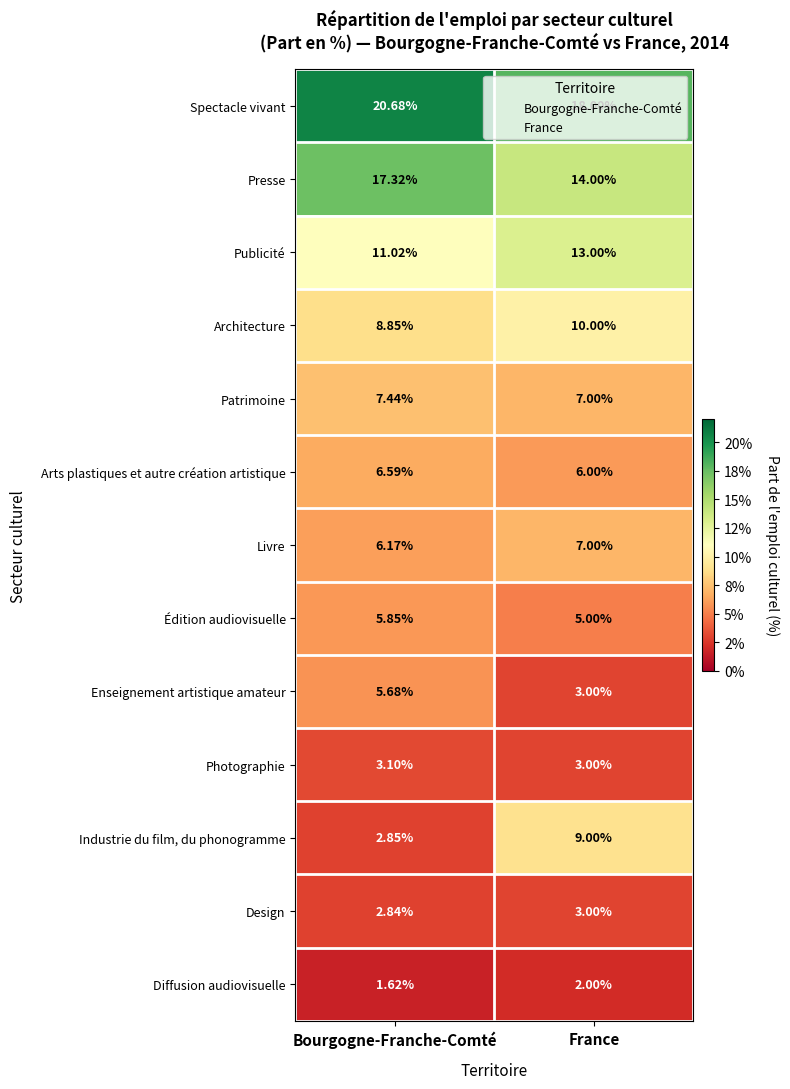

Which series has the widest spread of values?

Industrie du film, du phonogramme